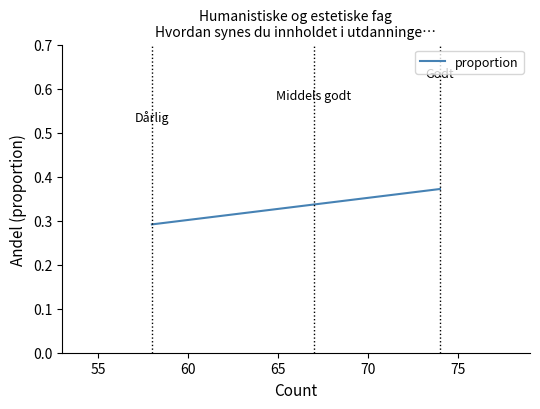

How many series are shown in this chart?

1